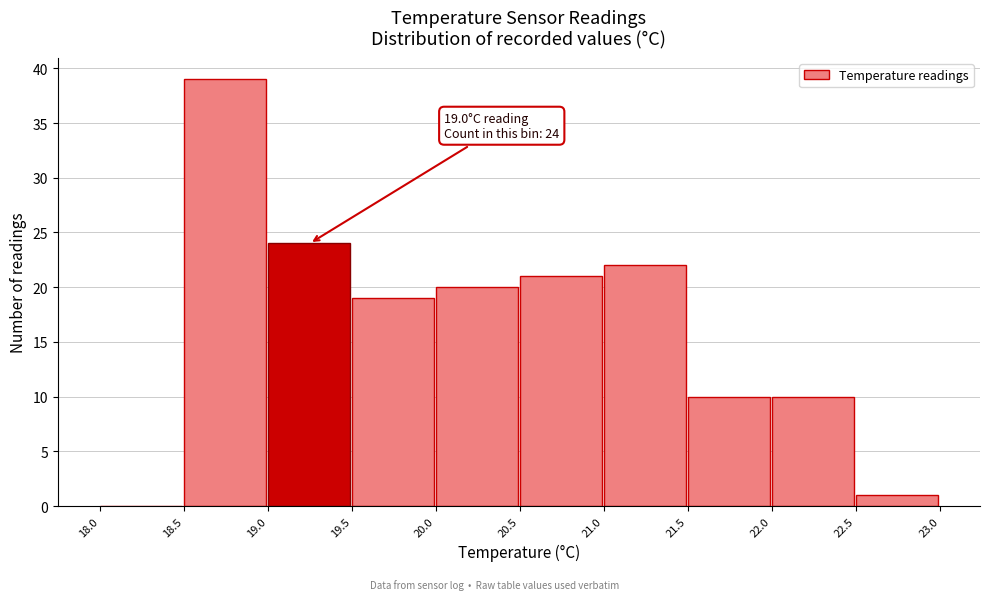

Over which range of the x-axis is the bar tallest?

18.5 to 19.0